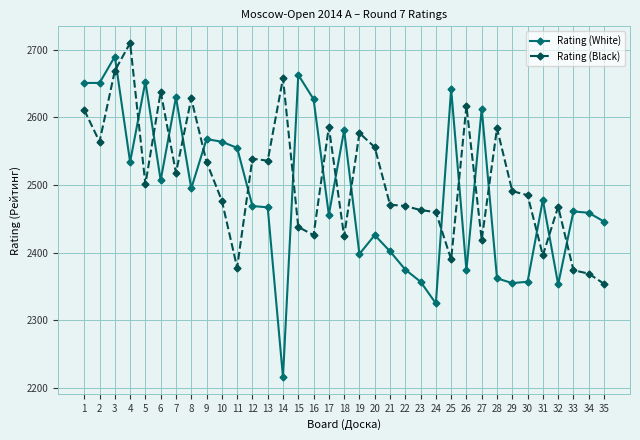

Is it true that Rating (White) equals 4288 at 17?

False